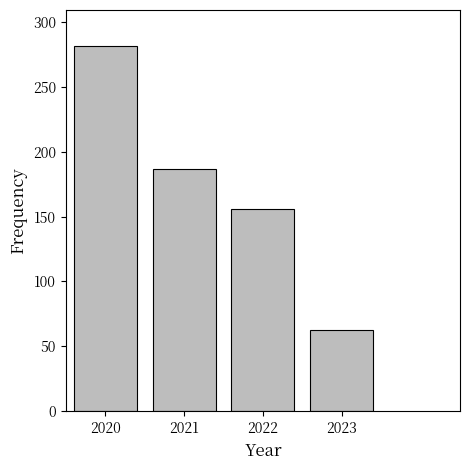

Reading left to right, extract all data points from this chart.

281	187	156	63